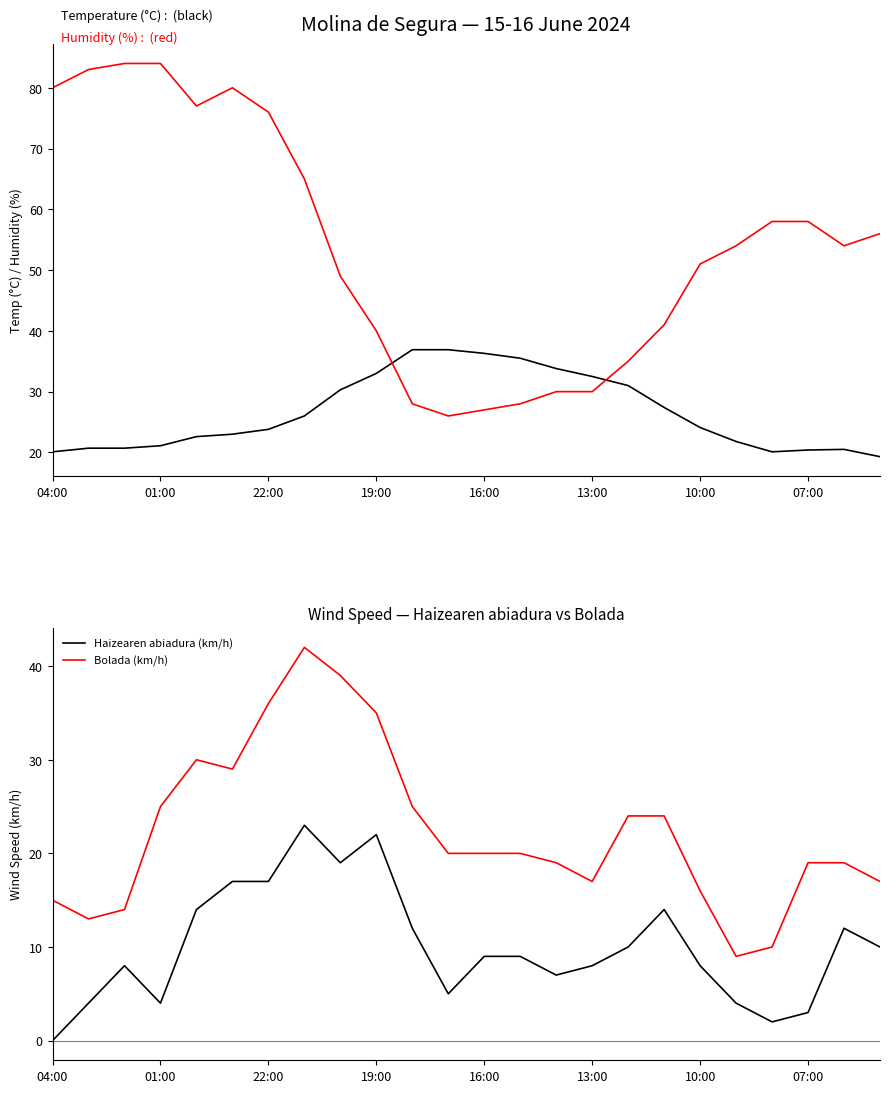

True or false: Haizearen abiadura (km/h) and Bolada (km/h) cross at least once.

False